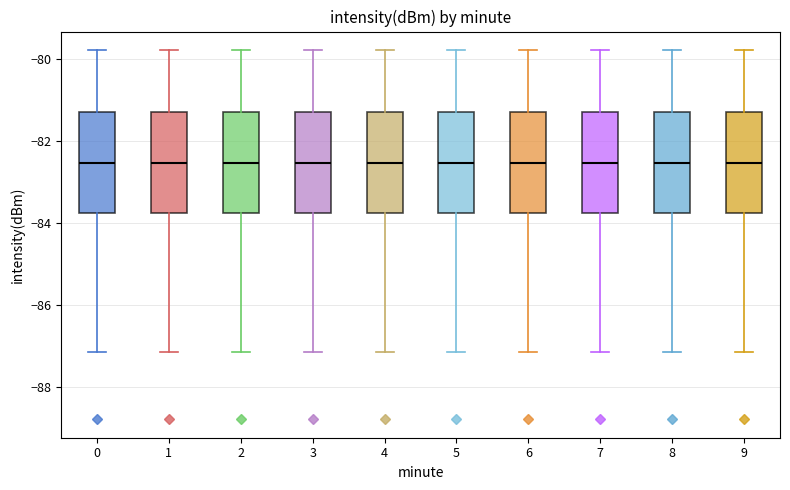

Where does the lower whisker of the box at x = 6 end on the y-axis? The values are not printed on the chart, so give them approximately, as read against the axis.

-87.2